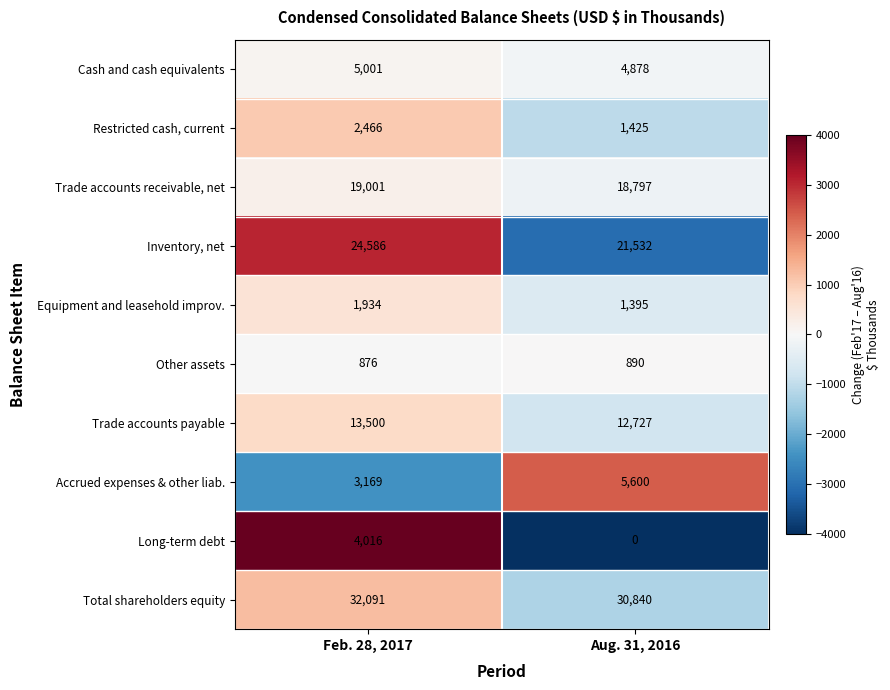

Which series changed the most between Feb. 28, 2017 and Aug. 31, 2016?

Long-term debt